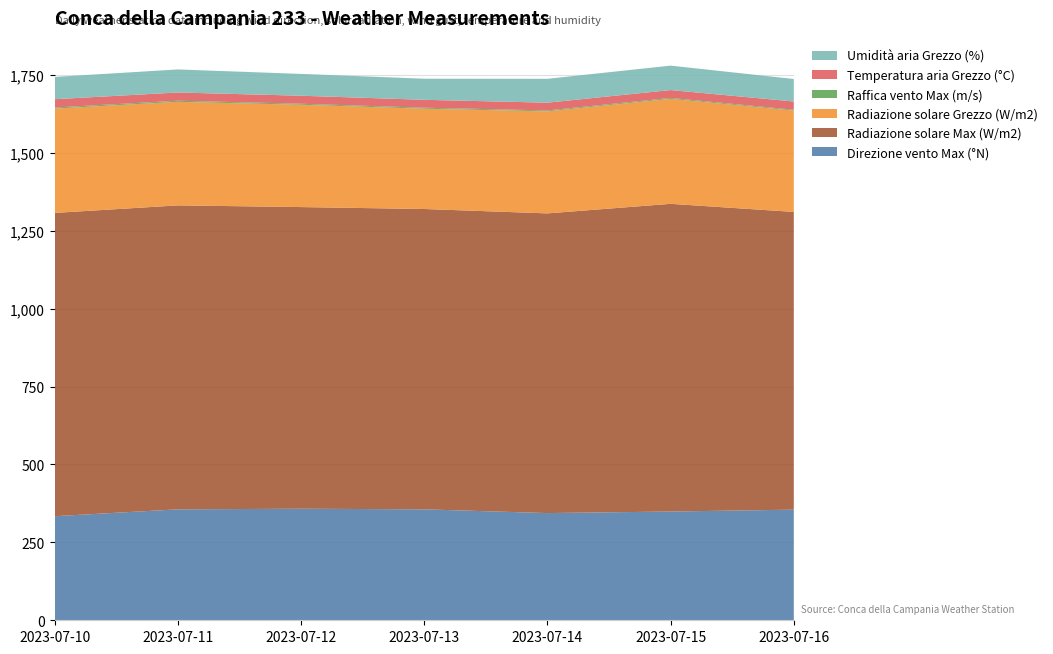

Reading right to left, extract all data points from this chart.

Direzione vento Max (°N): 2023-07-16=355.0	2023-07-15=349.0	2023-07-14=344.0	2023-07-13=356.0	2023-07-12=358.0	2023-07-11=356.0	2023-07-10=334.0
Radiazione solare Max (W/m2): 2023-07-16=955.4	2023-07-15=987.4	2023-07-14=961.7	2023-07-13=963.8	2023-07-12=968.0	2023-07-11=975.4	2023-07-10=973.2
Radiazione solare Grezzo (W/m2): 2023-07-16=325.2	2023-07-15=336.8	2023-07-14=327.4	2023-07-13=321.8	2023-07-12=328.3	2023-07-11=332.3	2023-07-10=334.7
Raffica vento Max (m/s): 2023-07-16=2.7	2023-07-15=3.1	2023-07-14=3.0	2023-07-13=3.2	2023-07-12=3.3	2023-07-11=3.6	2023-07-10=3.5
Temperatura aria Grezzo (°C): 2023-07-16=26.5	2023-07-15=25.2	2023-07-14=24.9	2023-07-13=25.4	2023-07-12=25.7	2023-07-11=26.4	2023-07-10=26.7
Umidità aria Grezzo (%): 2023-07-16=72.2	2023-07-15=78.4	2023-07-14=76.6	2023-07-13=67.7	2023-07-12=70.0	2023-07-11=74.0	2023-07-10=71.5